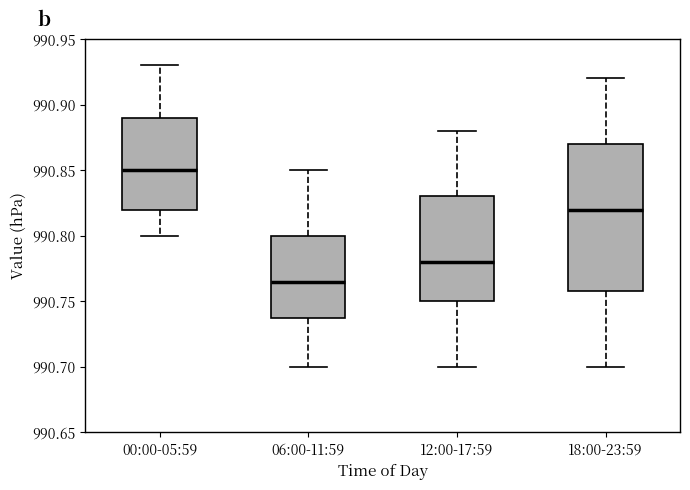

Reading left to right, read every box against the y-axis: the position of its median line, the range the box covers, and the ends of its whiskers. The values are not printed on the chart, so give them approximately, as read against the axis.

00:00-05:59: median 990.850, box 990.820 to 990.890, whiskers 990.800 to 990.930
06:00-11:59: median 990.765, box 990.740 to 990.800, whiskers 990.700 to 990.850
12:00-17:59: median 990.780, box 990.750 to 990.830, whiskers 990.700 to 990.880
18:00-23:59: median 990.820, box 990.760 to 990.870, whiskers 990.700 to 990.920